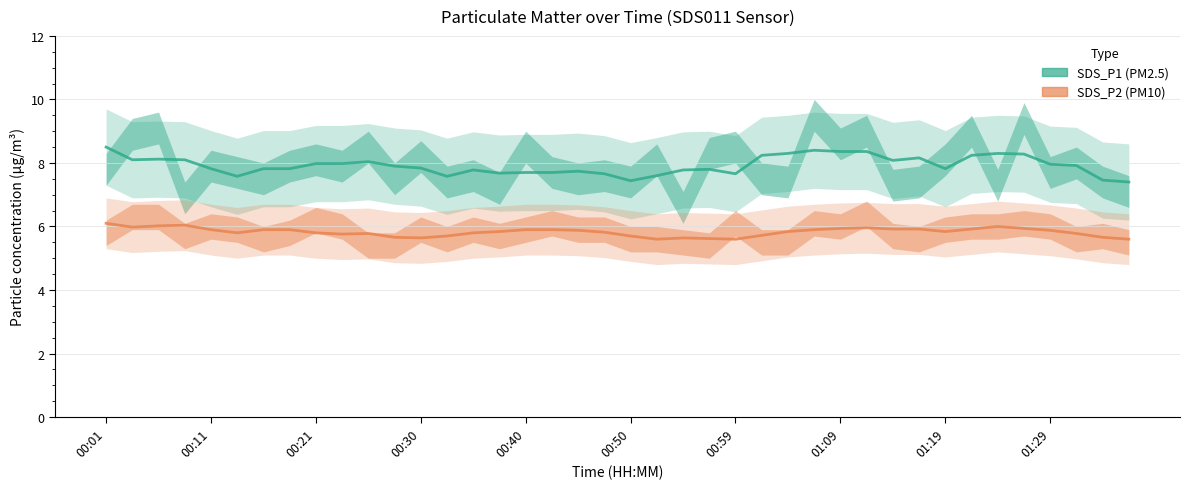

At 30, list the series in order from largest to smallest.

SDS_P1 (Estimate), SDS_P2 (Estimate)